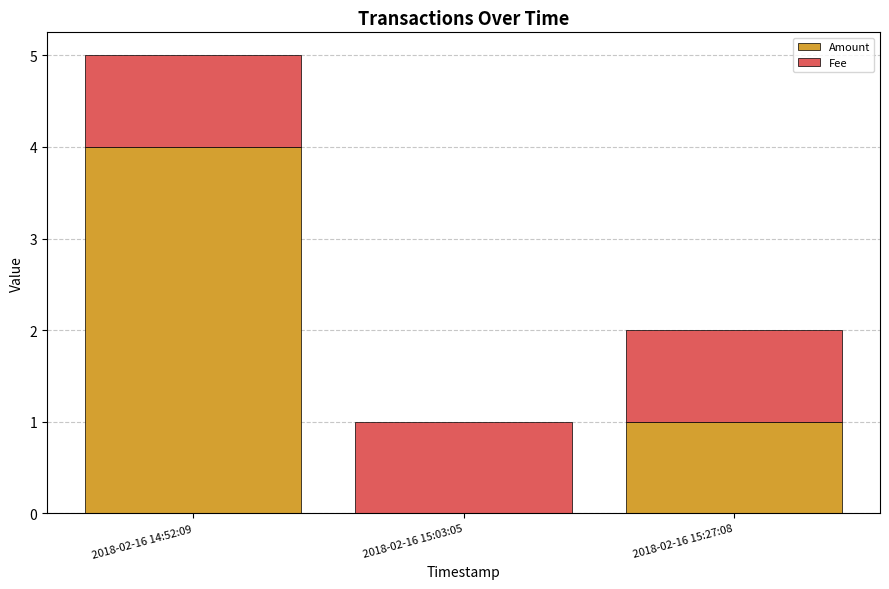

Reading left to right, transcribe the values for Amount.

2018-02-16 14:52:09=4	2018-02-16 15:03:05=0	2018-02-16 15:27:08=1